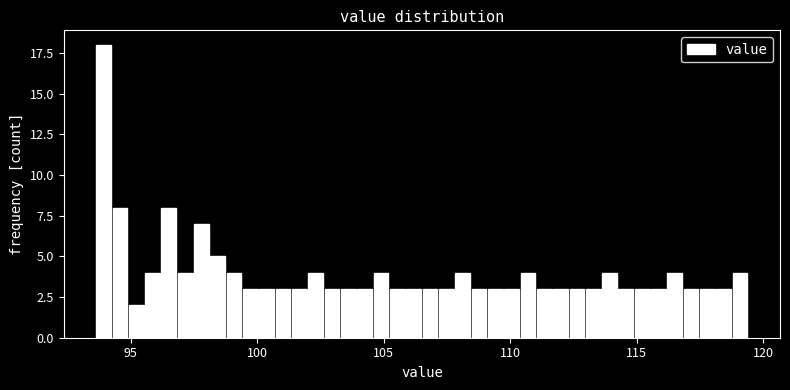

Read against the x-axis, roughly where is the centre of the tallest bar?

94.0